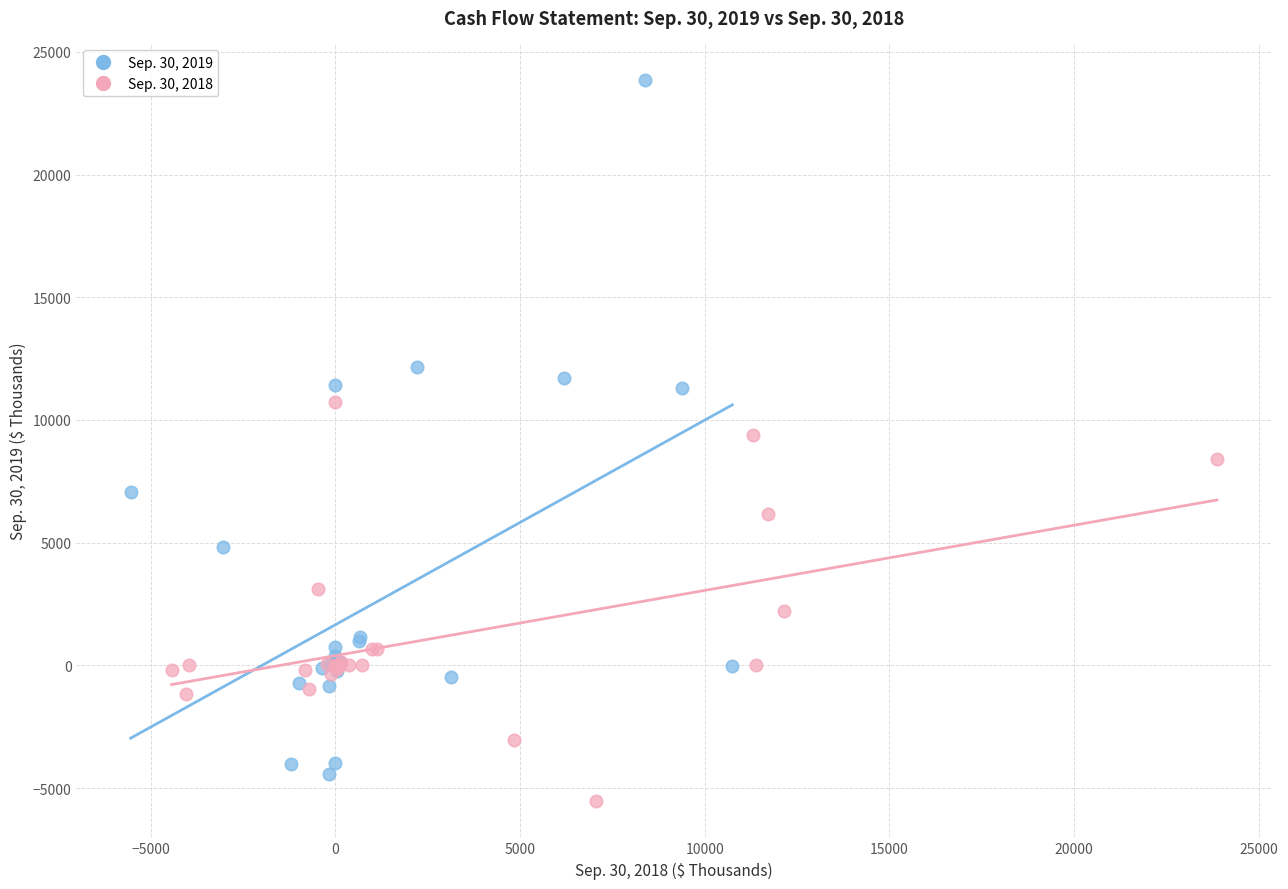

Which series has the widest spread of Y values?

Sep. 30, 2019